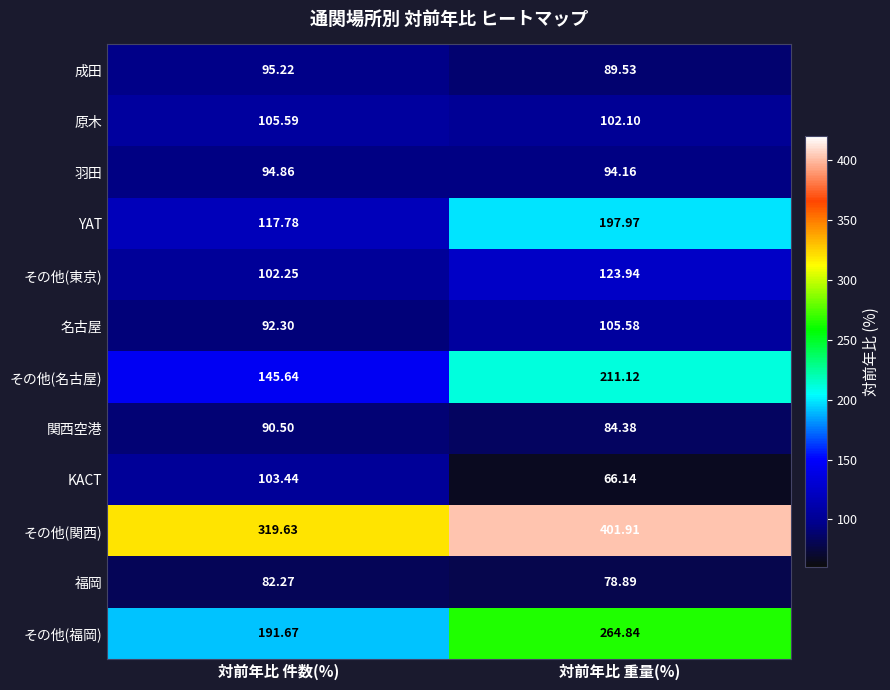

At which label does 関西空港 reach its minimum?

対前年比 重量(%)